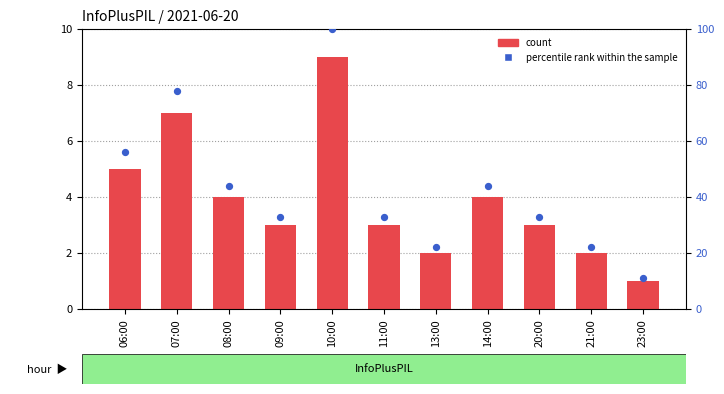

At how many categories does at least one series exceed 48?

3